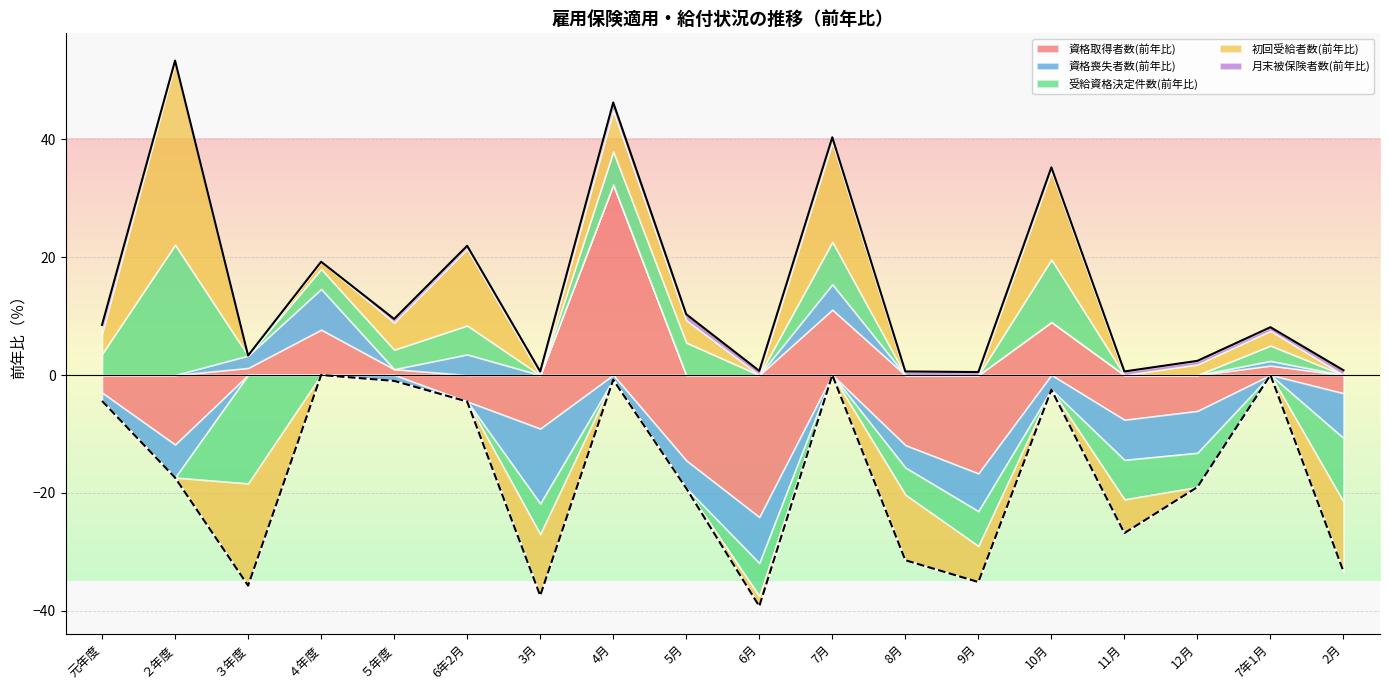

At which label does 月末被保険者数(前年比) reach its peak?

元年度